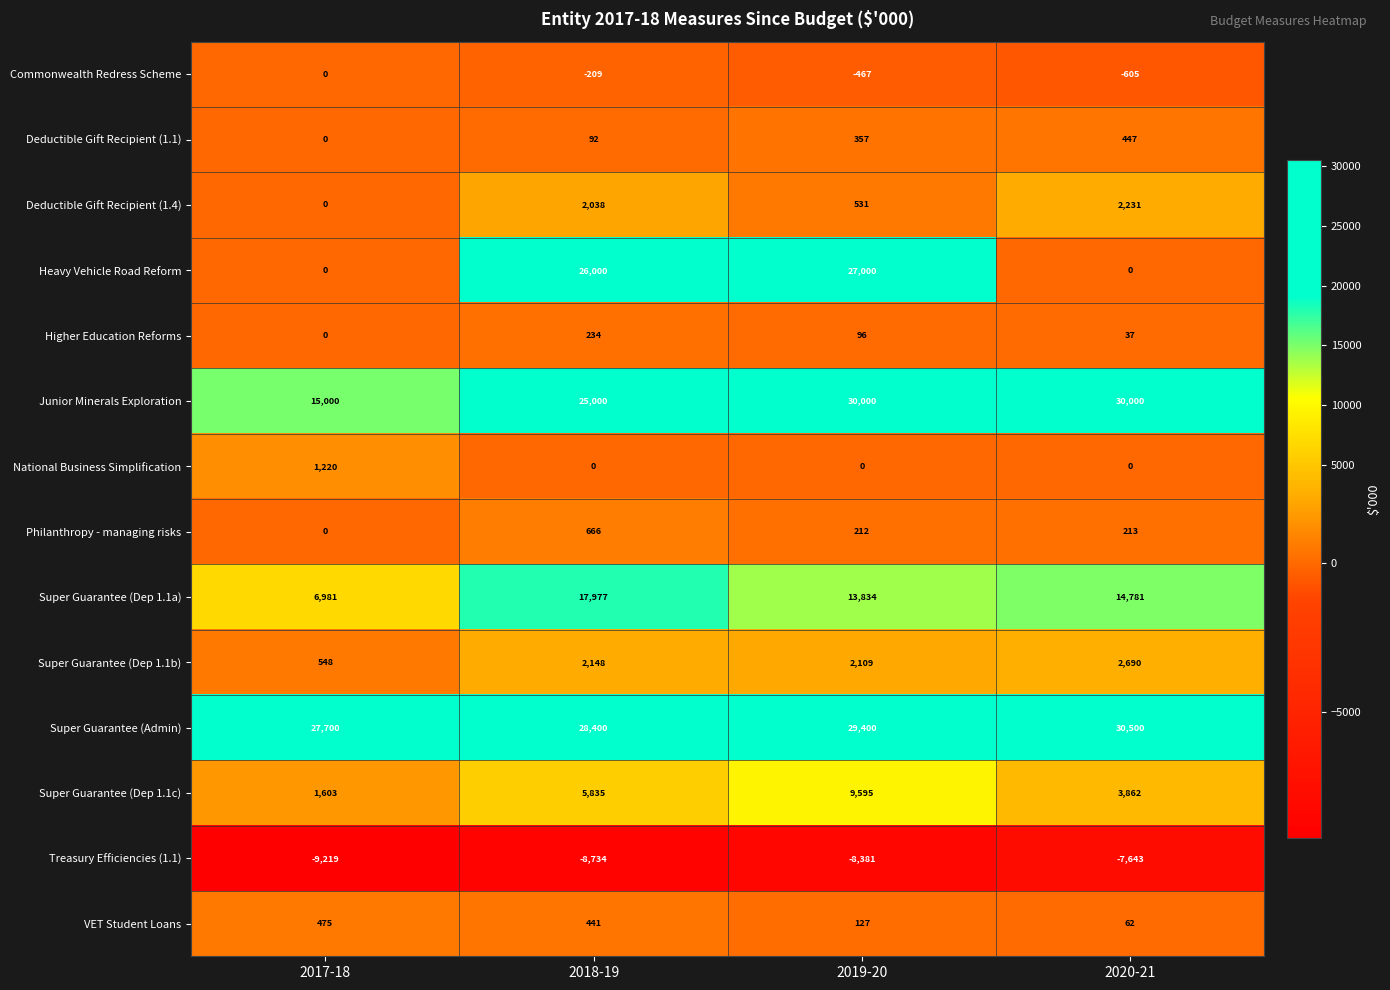

List the series in order of their peak value, lowest first.

Treasury Efficiencies (1.1), Commonwealth Redress Scheme, Higher Education Reforms, Deductible Gift Recipient (1.1), VET Student Loans, Philanthropy - managing risks, National Business Simplification, Deductible Gift Recipient (1.4), Super Guarantee (Dep 1.1b), Super Guarantee (Dep 1.1c), Super Guarantee (Dep 1.1a), Heavy Vehicle Road Reform, Junior Minerals Exploration, Super Guarantee (Admin)